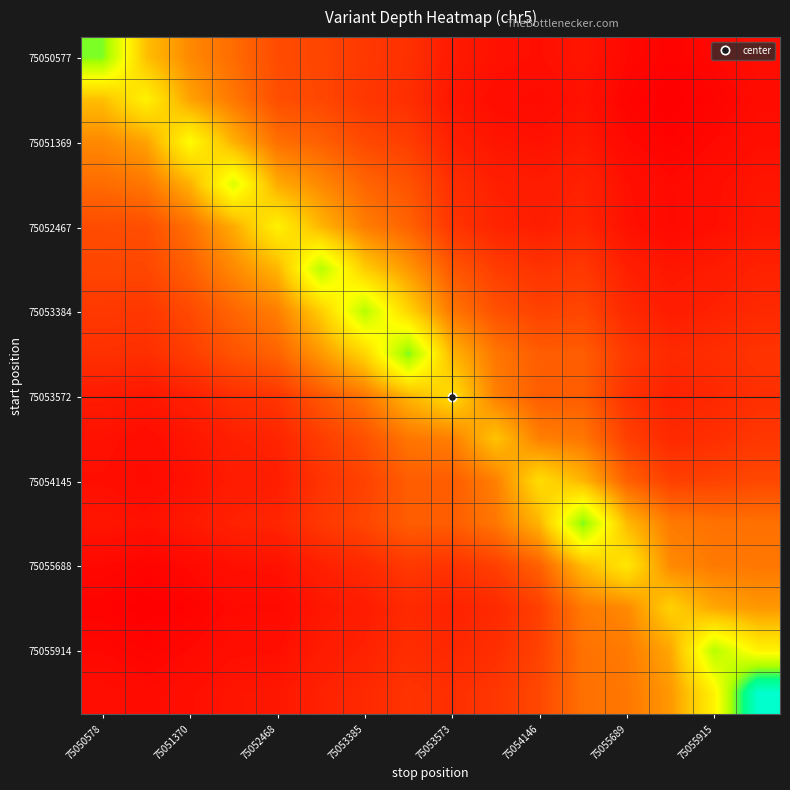

At how many categories does at least one series exceed 24?

7